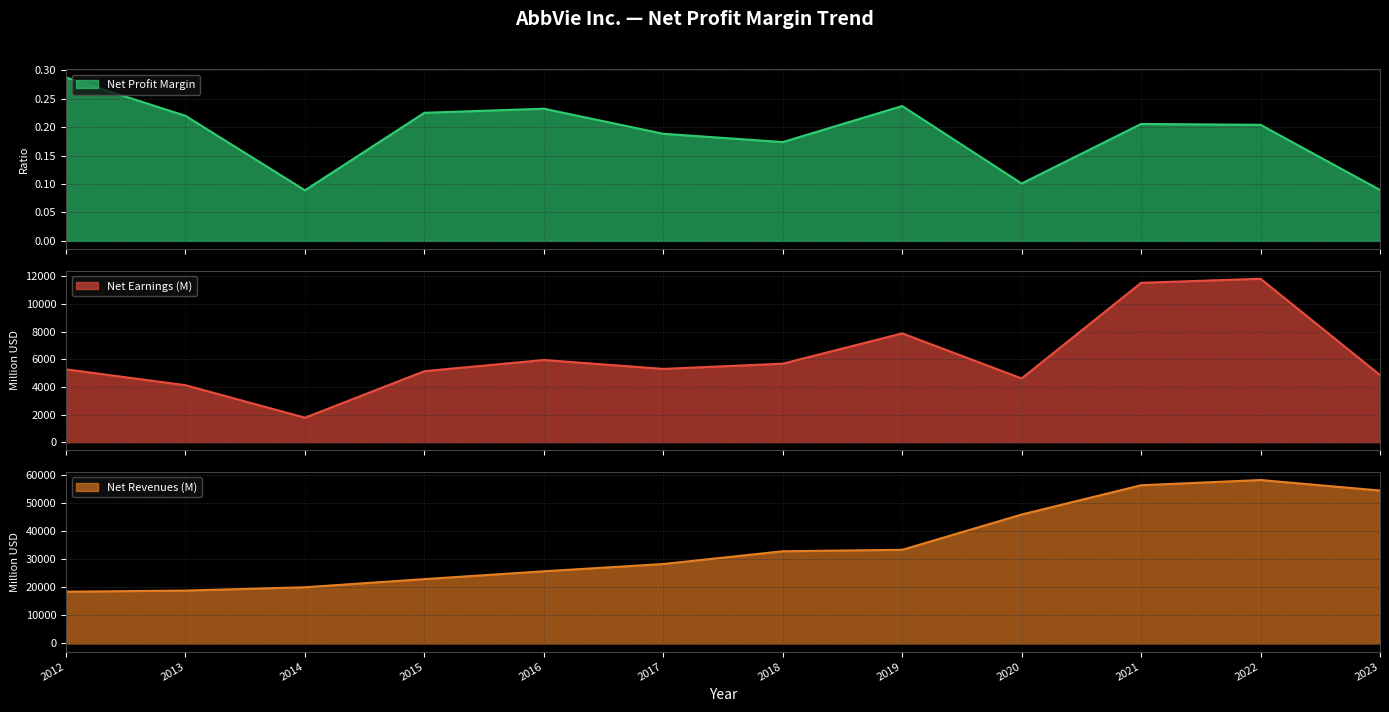

How many series are shown in this chart?

3